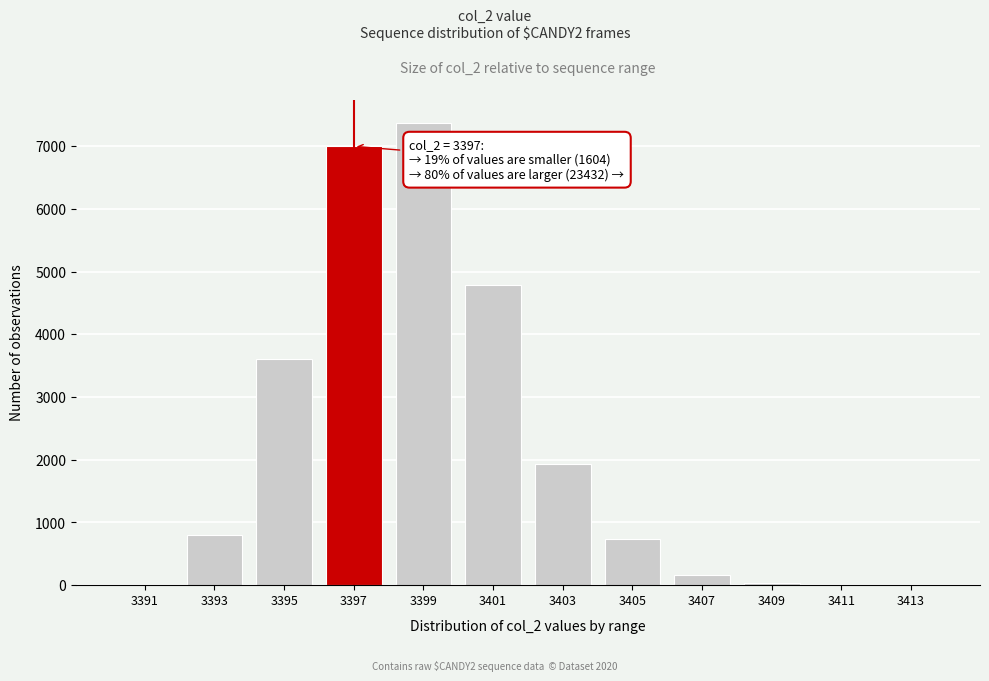

What is the change in value from 3397 to 3403?

-5064